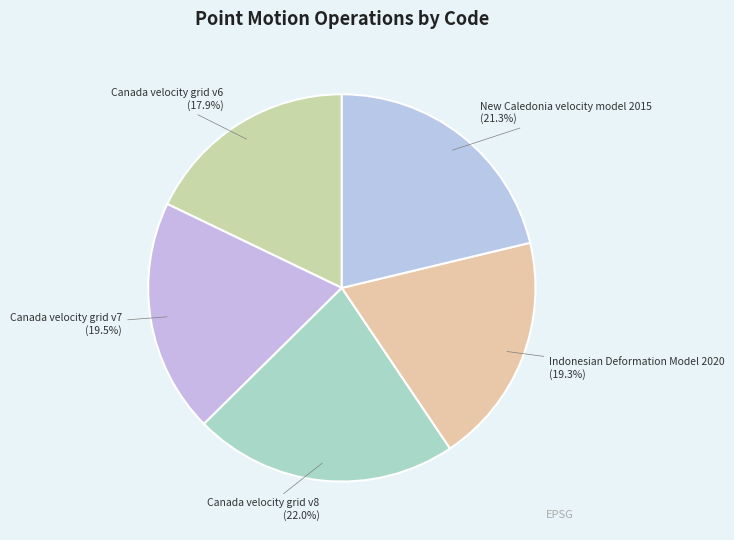

Is Canada velocity grid v8 the majority of the pie?

No